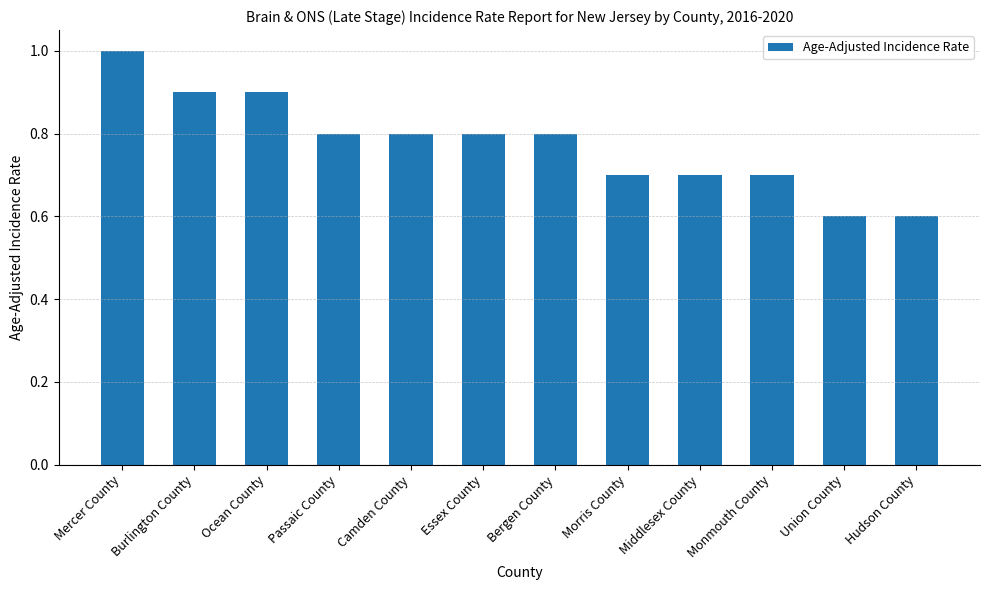

At which category does the chart reach its peak across all series?

Mercer County